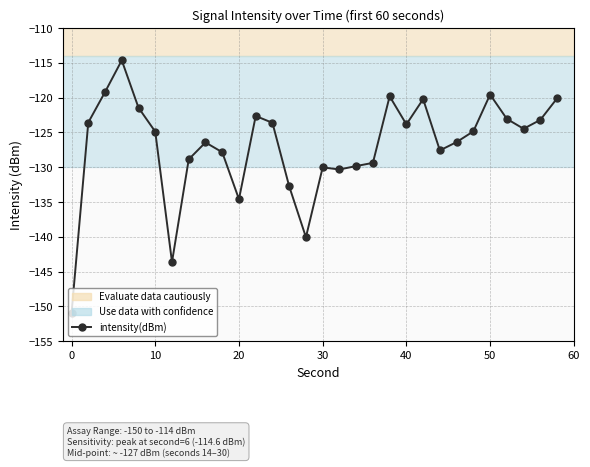

True or false: there are more than 0 points higher than both neighbors.

True